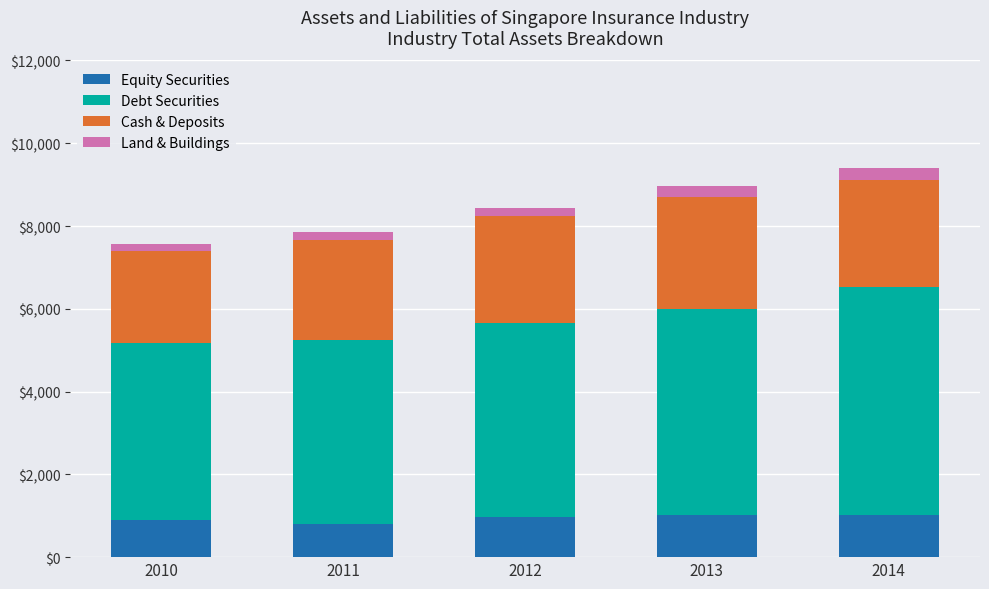

Are the bars grouped side by side (vs. stacked)?

No